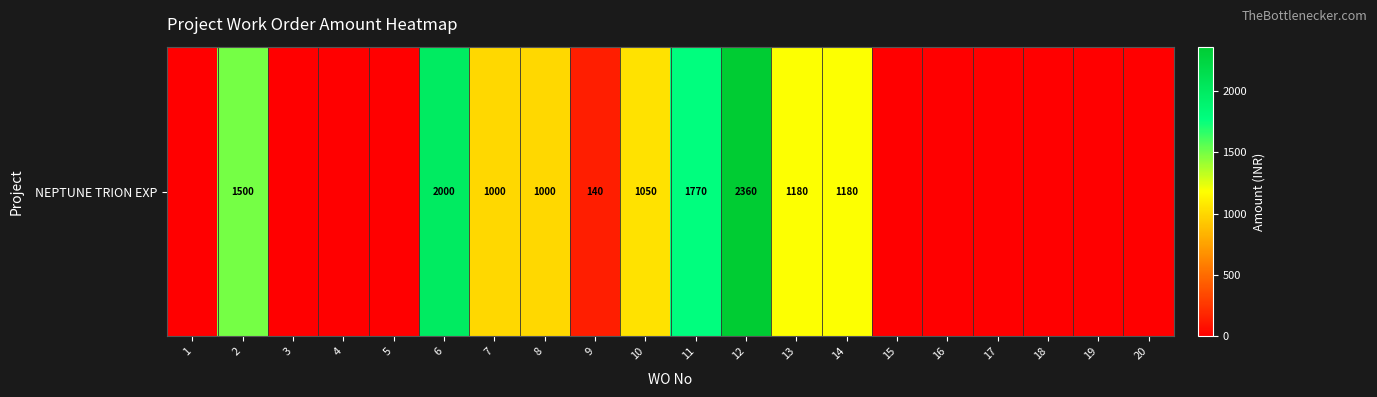

Where does the data first go above 140?

2